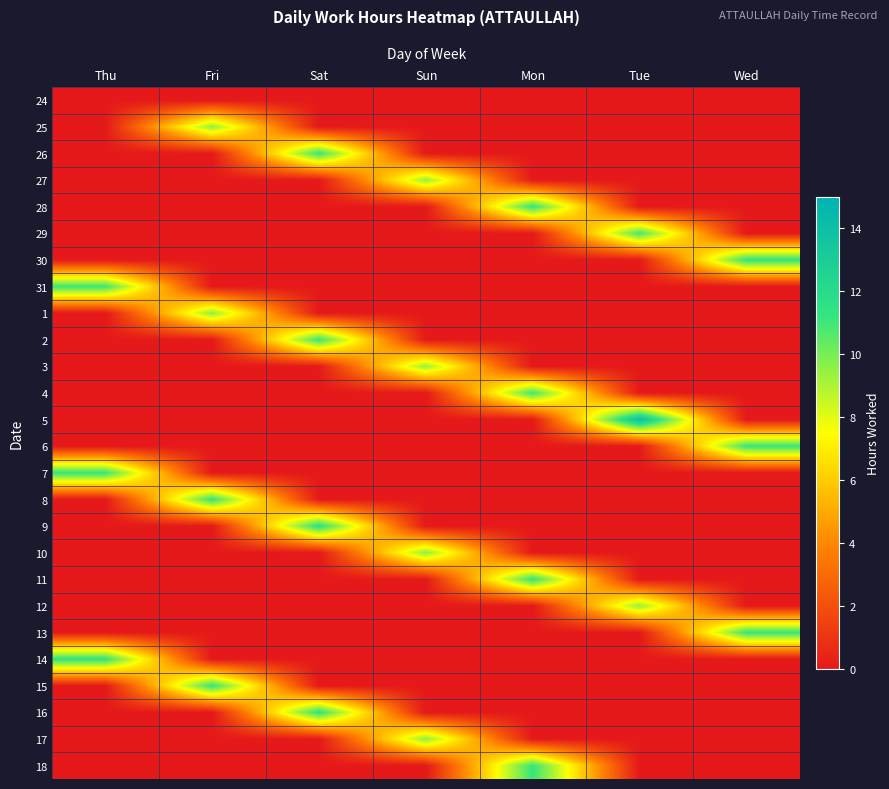

Reading right to left, list all the values displayed in this chart.

24: Wed=0.0	Tue=0.0	Mon=0.0	Sun=0.0	Sat=0.0	Fri=0.0	Thu=0.0
25: Wed=0.0	Tue=0.0	Mon=0.0	Sun=0.0	Sat=0.0	Fri=9.5	Thu=0.0
26: Wed=0.0	Tue=0.0	Mon=0.0	Sun=0.0	Sat=11.2	Fri=0.0	Thu=0.0
27: Wed=0.0	Tue=0.0	Mon=0.0	Sun=9.4	Sat=0.0	Fri=0.0	Thu=0.0
28: Wed=0.0	Tue=0.0	Mon=11.3	Sun=0.0	Sat=0.0	Fri=0.0	Thu=0.0
29: Wed=0.0	Tue=10.9	Mon=0.0	Sun=0.0	Sat=0.0	Fri=0.0	Thu=0.0
30: Wed=11.3	Tue=0.0	Mon=0.0	Sun=0.0	Sat=0.0	Fri=0.0	Thu=0.0
31: Wed=0.0	Tue=0.0	Mon=0.0	Sun=0.0	Sat=0.0	Fri=0.0	Thu=11.1
1: Wed=0.0	Tue=0.0	Mon=0.0	Sun=0.0	Sat=0.0	Fri=9.6	Thu=0.0
2: Wed=0.0	Tue=0.0	Mon=0.0	Sun=0.0	Sat=11.1	Fri=0.0	Thu=0.0
3: Wed=0.0	Tue=0.0	Mon=0.0	Sun=9.4	Sat=0.0	Fri=0.0	Thu=0.0
4: Wed=0.0	Tue=0.0	Mon=11.0	Sun=0.0	Sat=0.0	Fri=0.0	Thu=0.0
5: Wed=0.0	Tue=14.1	Mon=0.0	Sun=0.0	Sat=0.0	Fri=0.0	Thu=0.0
6: Wed=11.2	Tue=0.0	Mon=0.0	Sun=0.0	Sat=0.0	Fri=0.0	Thu=0.0
7: Wed=0.0	Tue=0.0	Mon=0.0	Sun=0.0	Sat=0.0	Fri=0.0	Thu=11.2
8: Wed=0.0	Tue=0.0	Mon=0.0	Sun=0.0	Sat=0.0	Fri=11.2	Thu=0.0
9: Wed=0.0	Tue=0.0	Mon=0.0	Sun=0.0	Sat=11.7	Fri=0.0	Thu=0.0
10: Wed=0.0	Tue=0.0	Mon=0.0	Sun=9.6	Sat=0.0	Fri=0.0	Thu=0.0
11: Wed=0.0	Tue=0.0	Mon=11.3	Sun=0.0	Sat=0.0	Fri=0.0	Thu=0.0
12: Wed=0.0	Tue=9.4	Mon=0.0	Sun=0.0	Sat=0.0	Fri=0.0	Thu=0.0
13: Wed=11.2	Tue=0.0	Mon=0.0	Sun=0.0	Sat=0.0	Fri=0.0	Thu=0.0
14: Wed=0.0	Tue=0.0	Mon=0.0	Sun=0.0	Sat=0.0	Fri=0.0	Thu=11.4
15: Wed=0.0	Tue=0.0	Mon=0.0	Sun=0.0	Sat=0.0	Fri=11.2	Thu=0.0
16: Wed=0.0	Tue=0.0	Mon=0.0	Sun=0.0	Sat=11.5	Fri=0.0	Thu=0.0
17: Wed=0.0	Tue=0.0	Mon=0.0	Sun=9.6	Sat=0.0	Fri=0.0	Thu=0.0
18: Wed=0.0	Tue=0.0	Mon=11.2	Sun=0.0	Sat=0.0	Fri=0.0	Thu=0.0